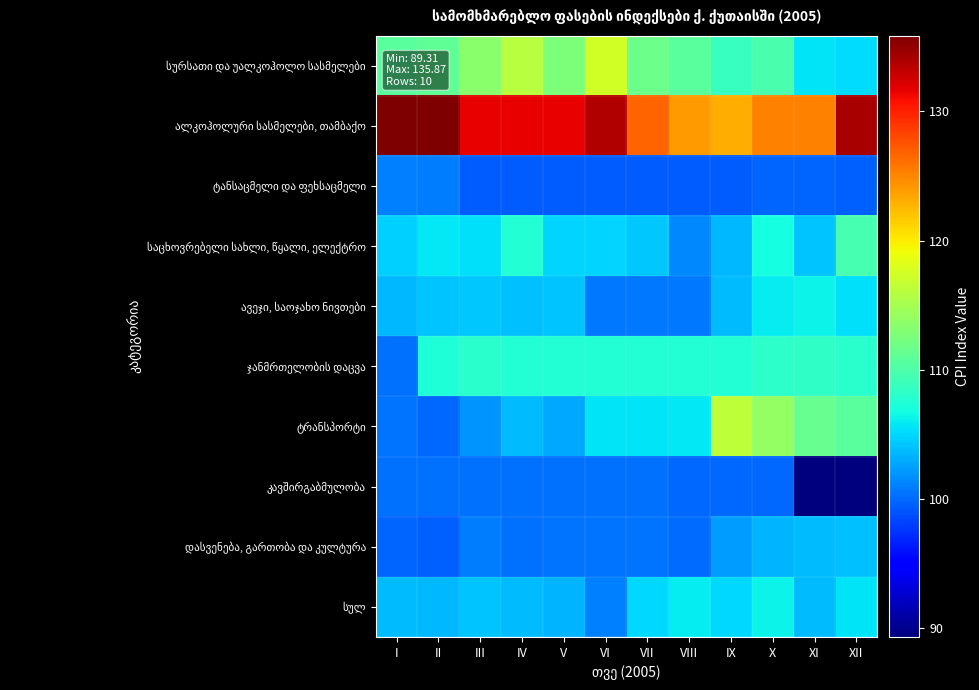

Between VII and XII, which series saw the biggest shift?

კავშირგაბმულობა